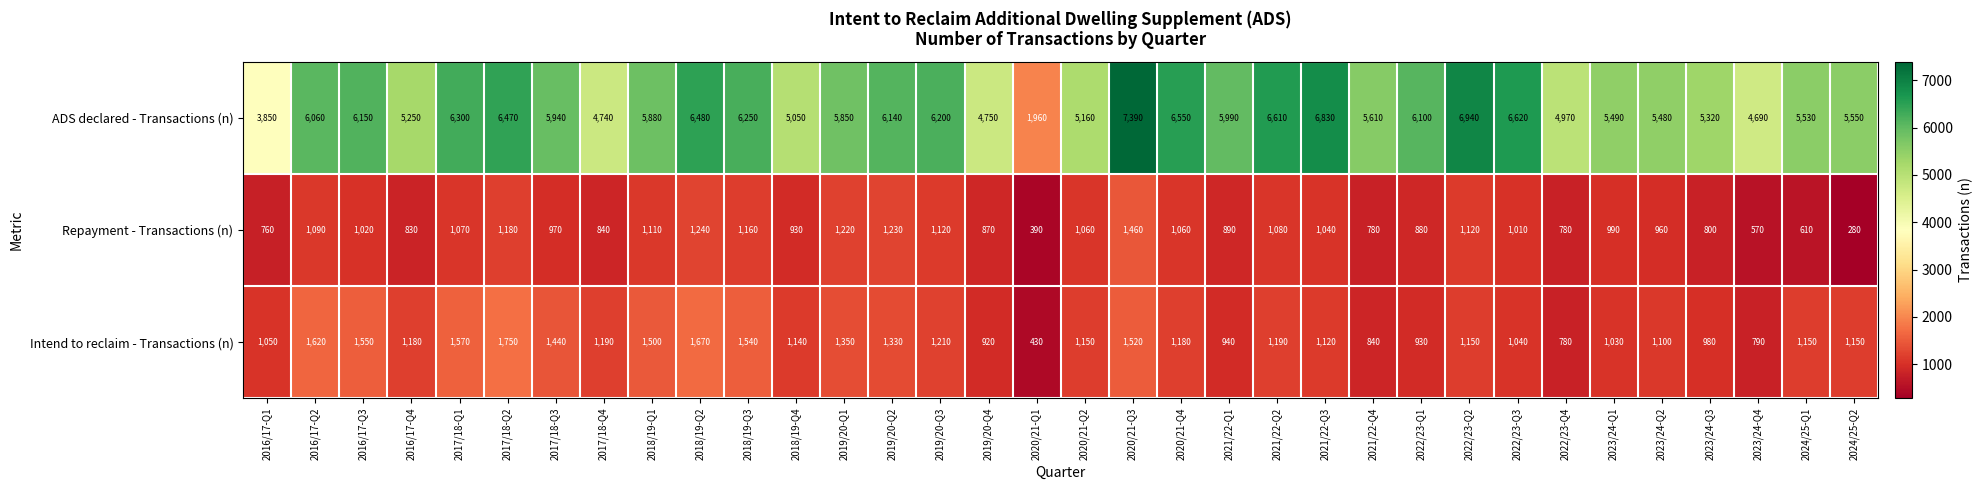

True or false: Repayment - Transactions (n) has a value of 780 at 2022/23-Q4.

True